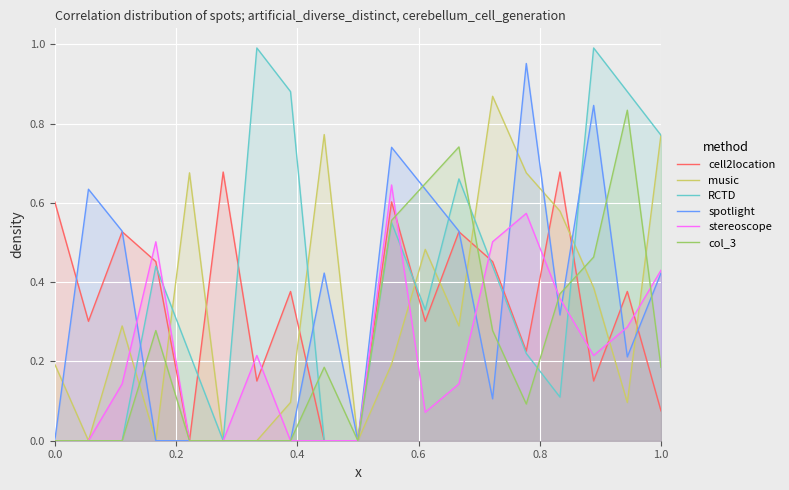

What are all the series names shown in the legend?

cell2location, music, RCTD, spotlight, stereoscope, col_3